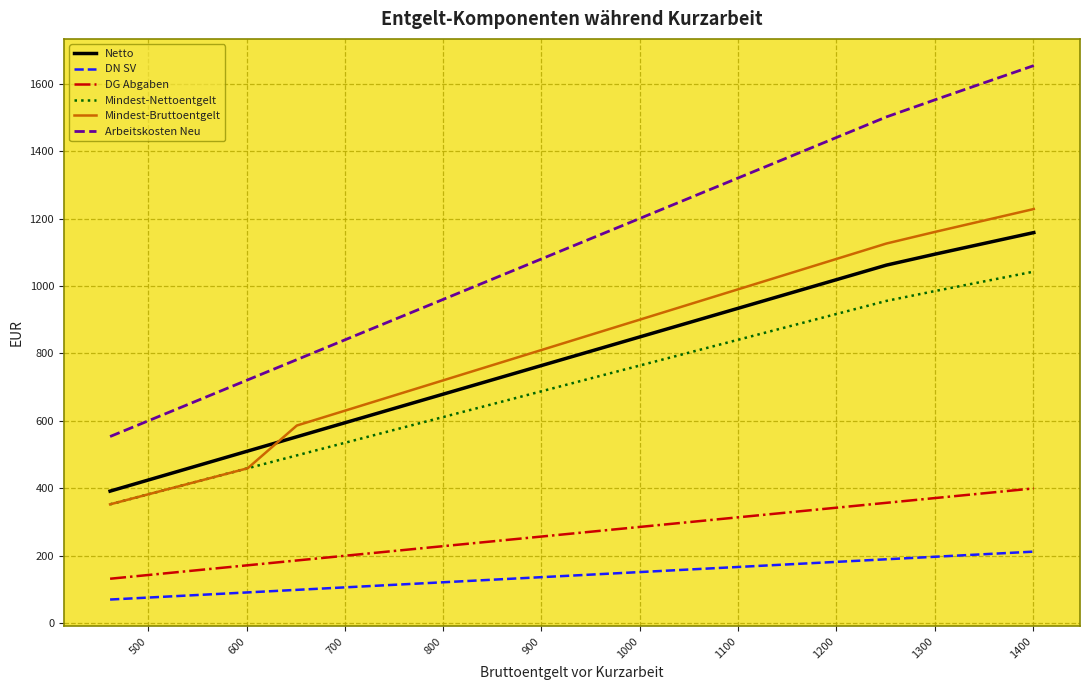

What is the smallest value displayed?

69.7